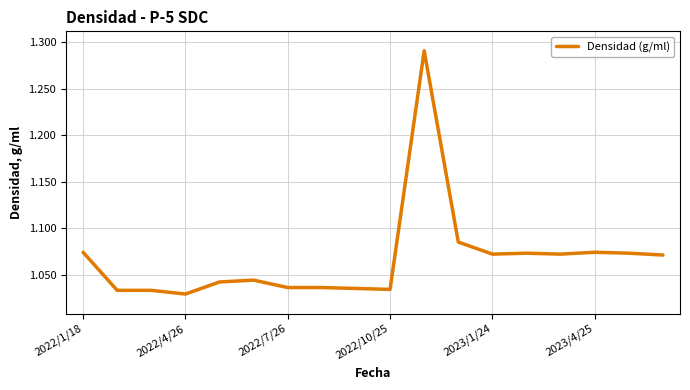

The chart shows a value of 0.4 at 2022/4/26. True or false?

False